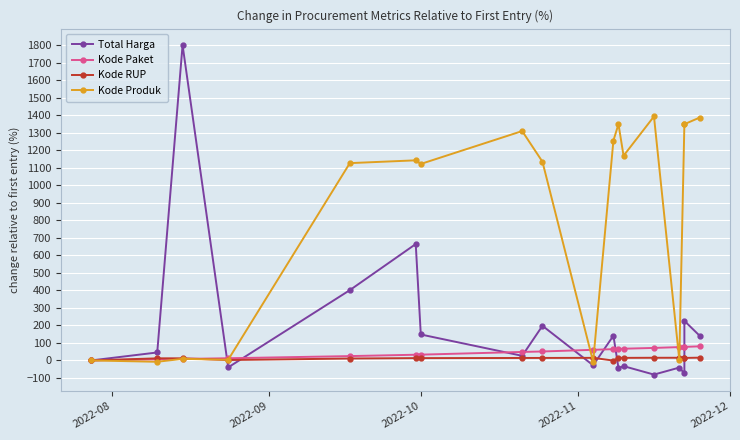

Where is the first local maximum for Kode Produk?

2022-10